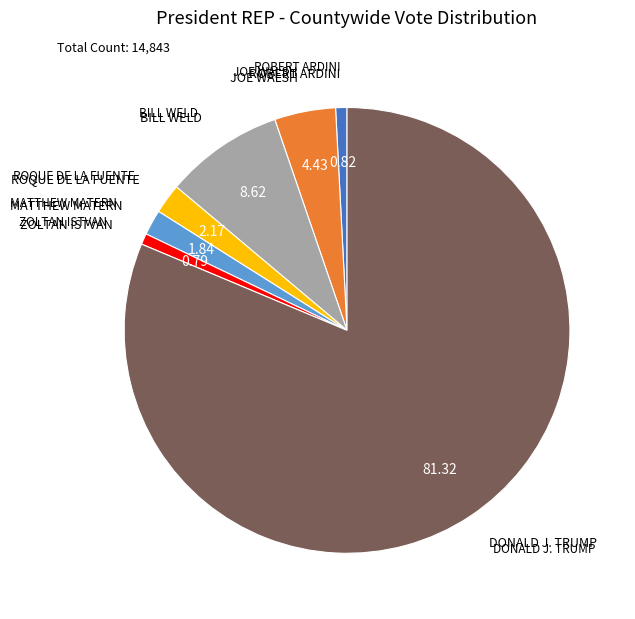

Is there a majority slice in this chart?

Yes